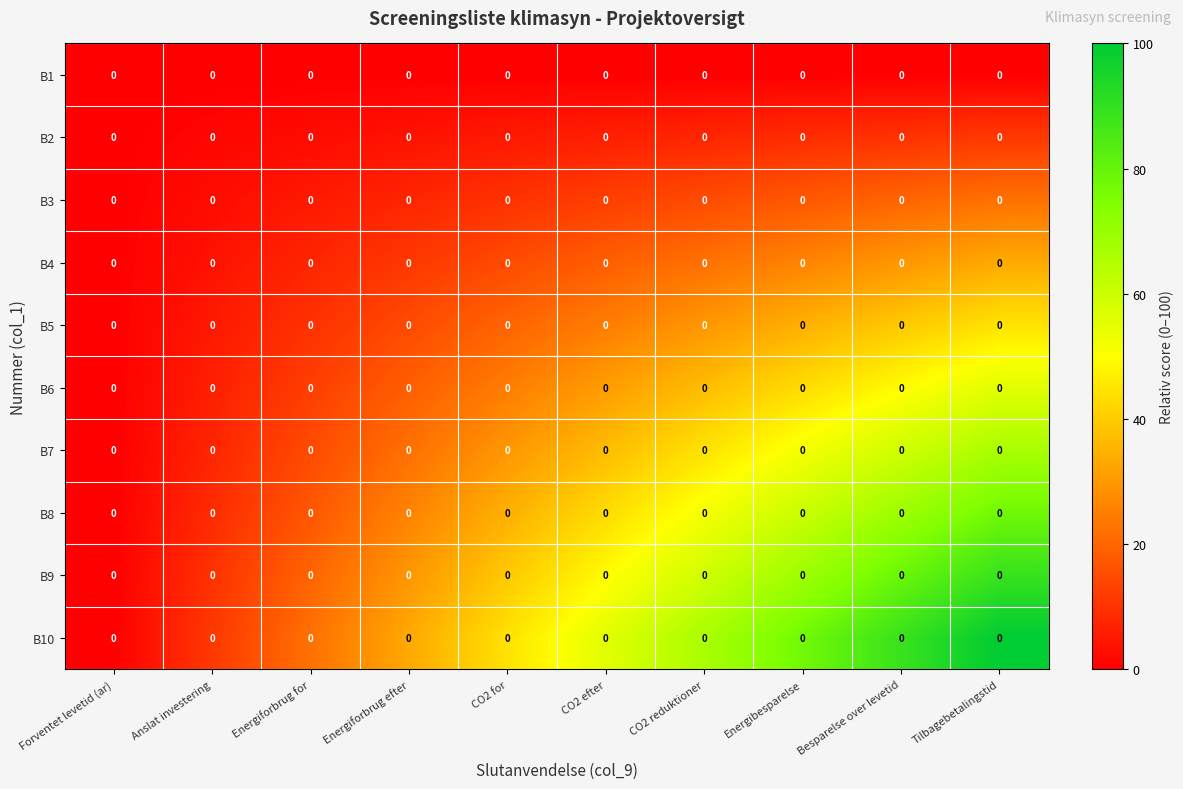

What is the approximate value of B10 at CO2 efter?

55.6